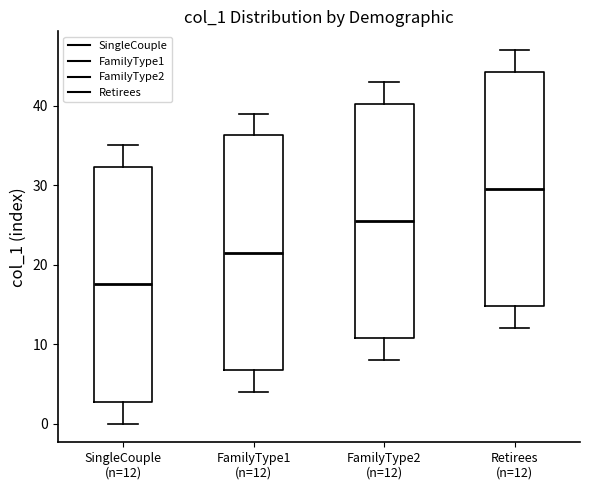

Reading left to right, read every box against the y-axis: the position of its median line, the range the box covers, and the ends of its whiskers. The values are not printed on the chart, so give them approximately, as read against the axis.

SingleCouple (n=12): median 18, box 3 to 32, whiskers 0 to 35
FamilyType1 (n=12): median 22, box 7 to 36, whiskers 4 to 39
FamilyType2 (n=12): median 26, box 11 to 40, whiskers 8 to 43
Retirees (n=12): median 30, box 15 to 44, whiskers 12 to 47